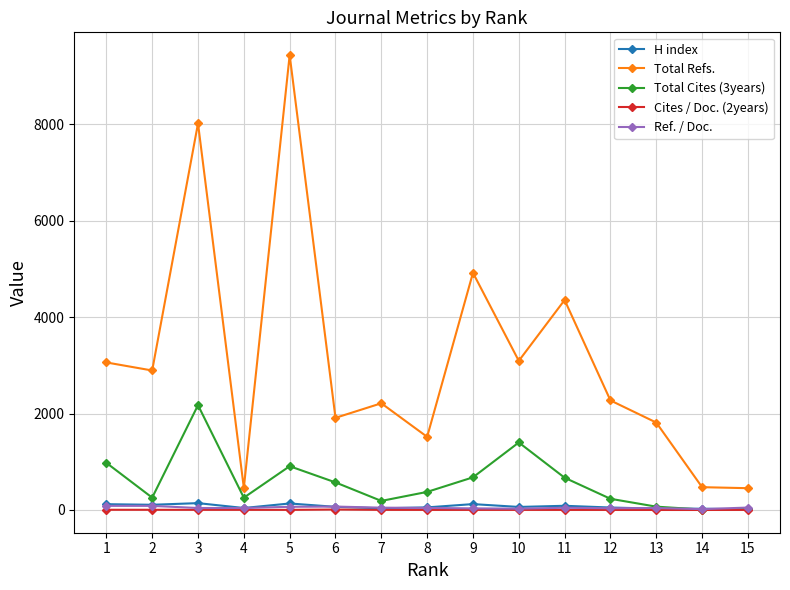

Which series has the largest total across all categories?

Total Refs.